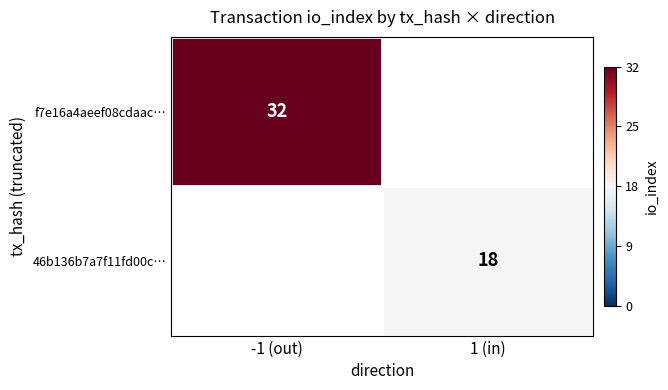

At how many categories does at least one series exceed 27?

1